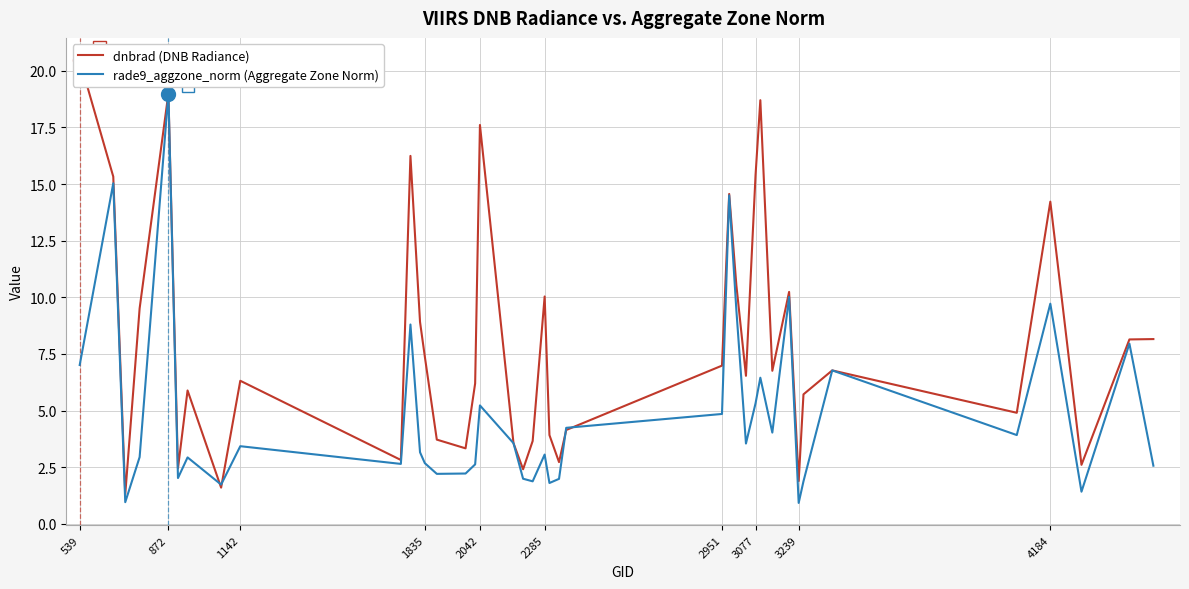

True or false: rade9_aggzone_norm (Aggregate Zone Norm) has a value of 6.0 at 1142.

False